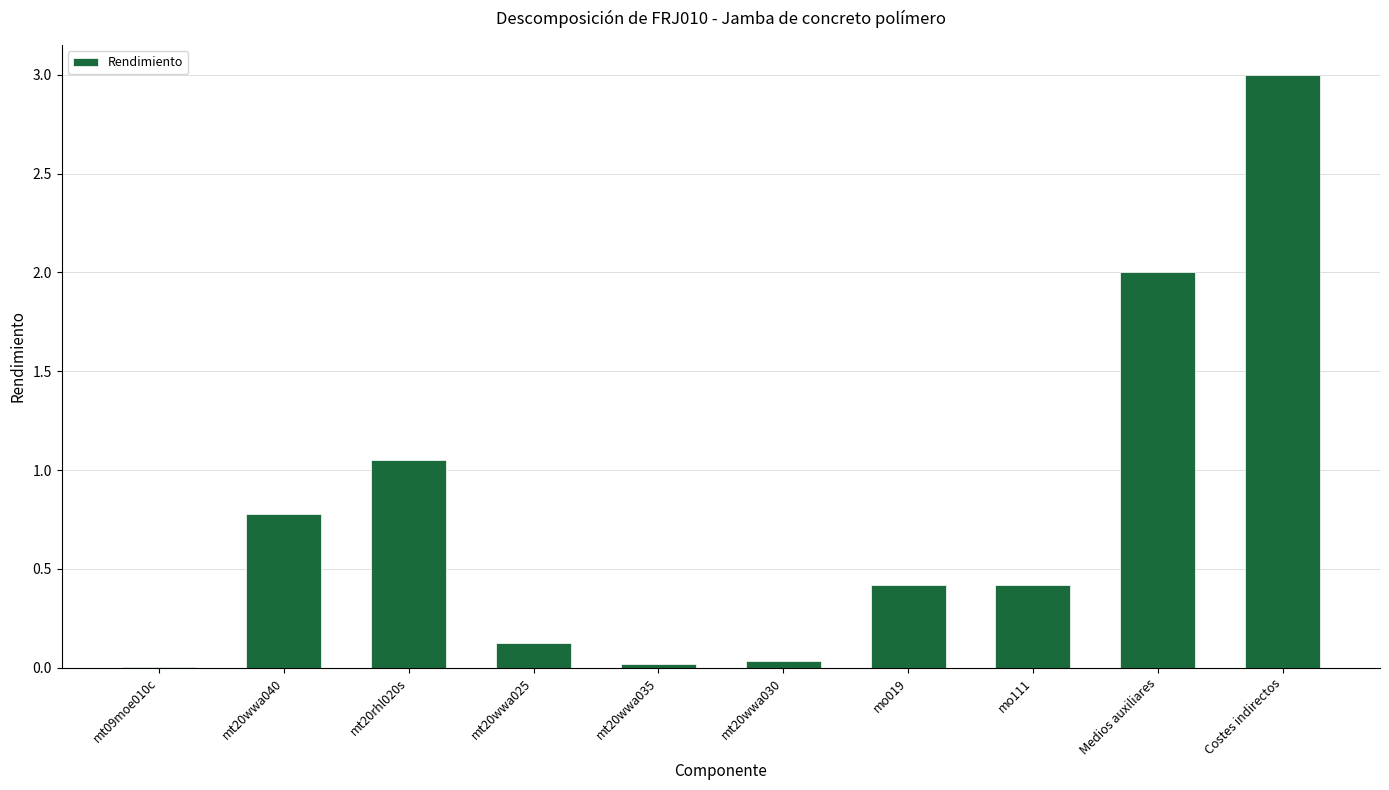

The chart shows a value of 0.0 at mt20wwa030. True or false?

True